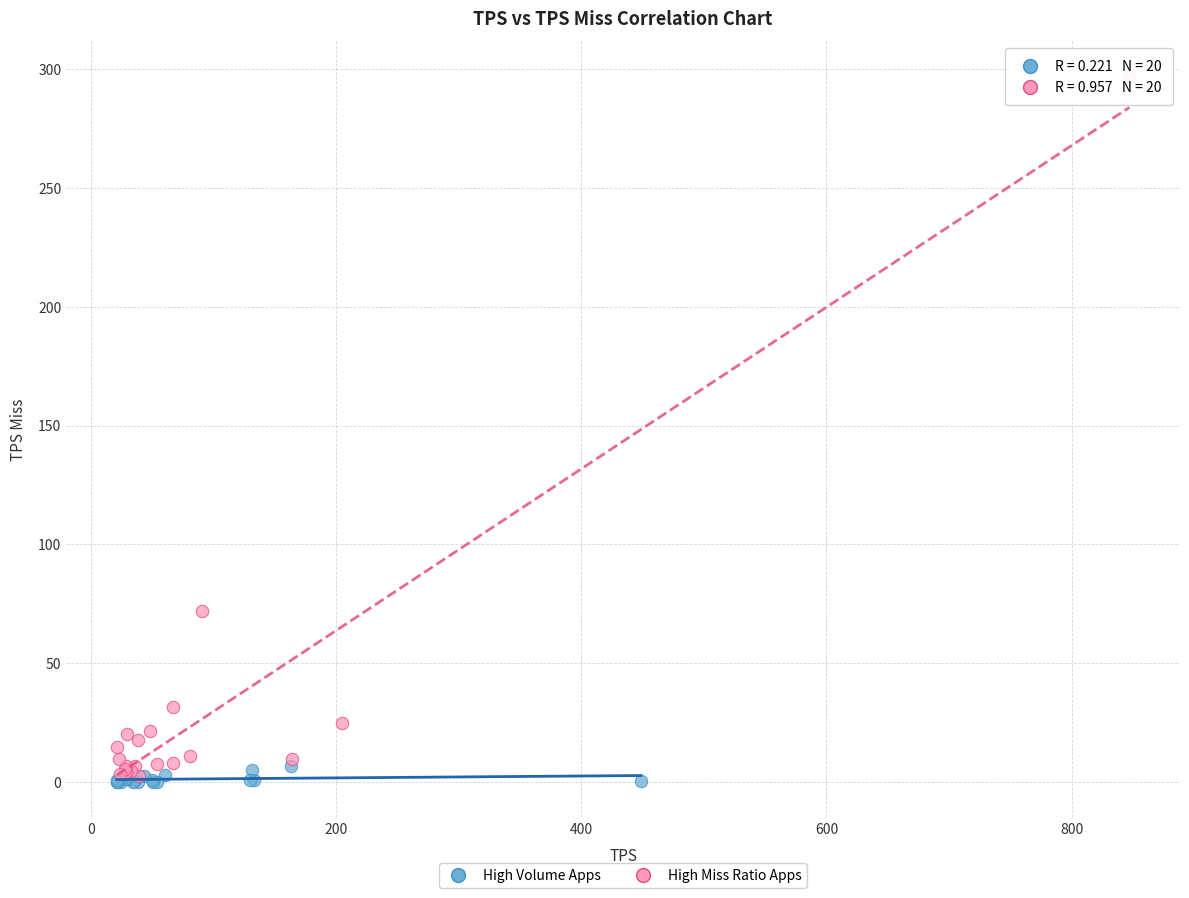

Which series reaches the minimum Y coordinate?

High Volume Apps